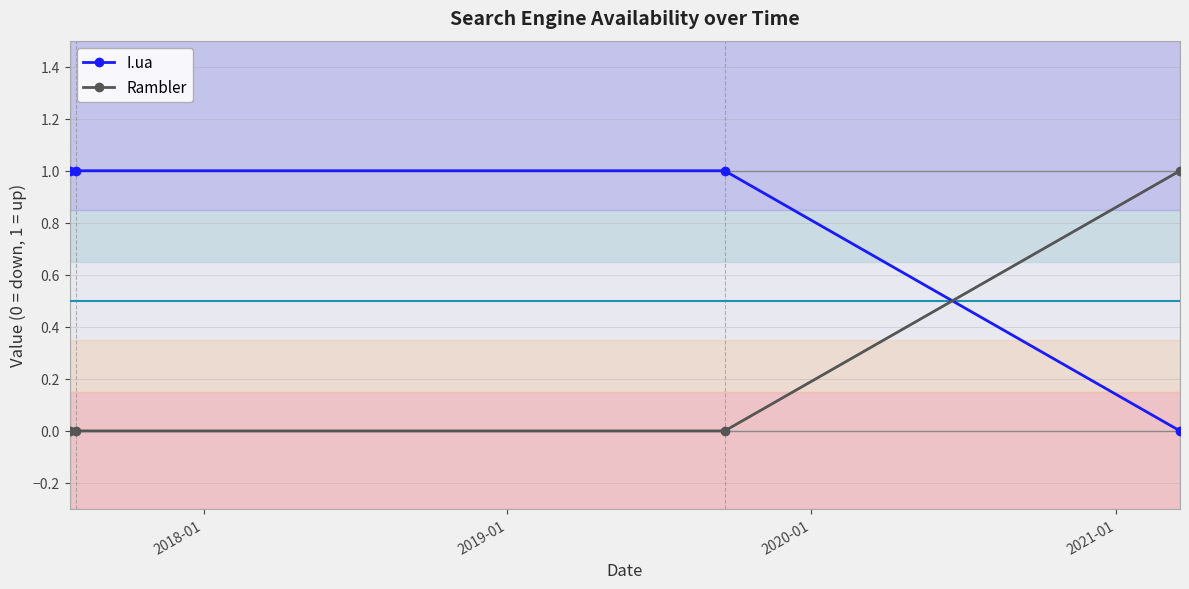

True or false: I.ua and Rambler cross at least once.

True